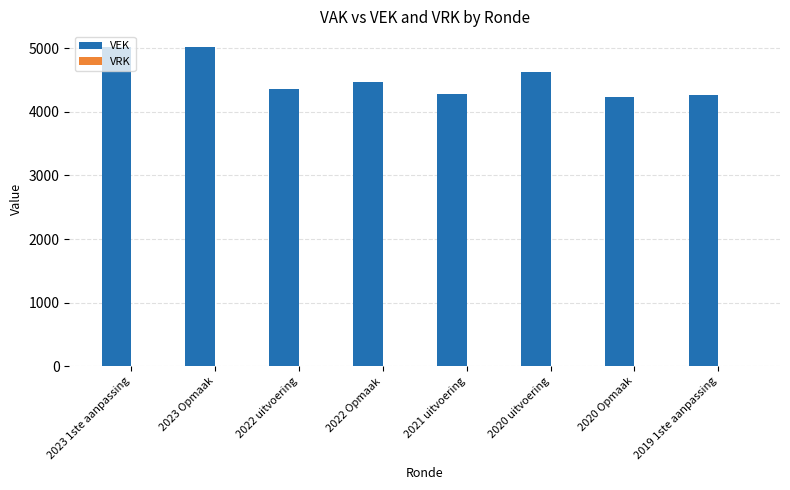

What is the label of the 4th bar from the left?

2022 Opmaak